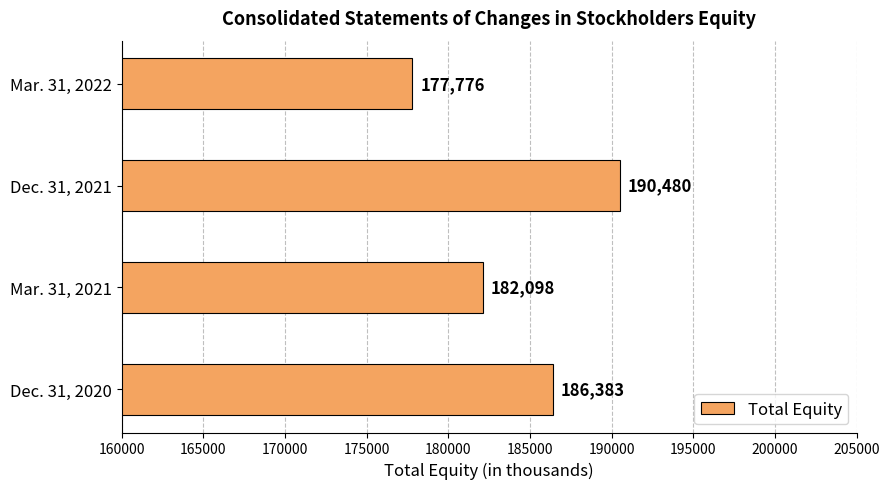

What is the minimum value shown in the chart?

177776